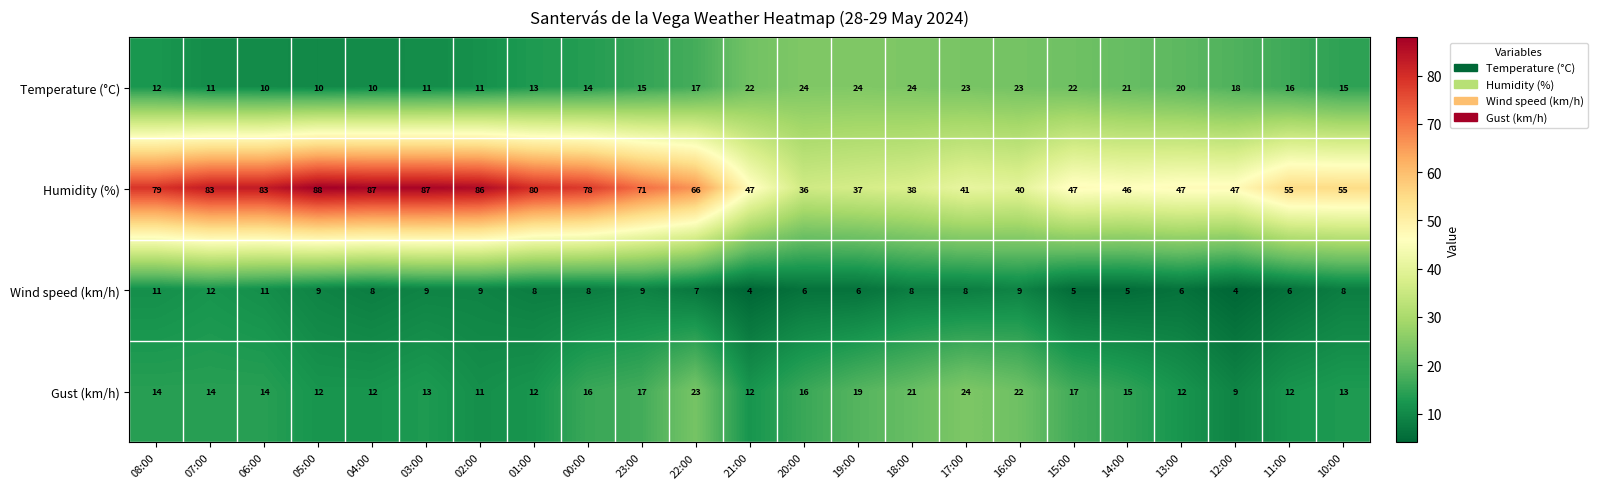

At which label is Temperature (°C) closest to 17?

22:00